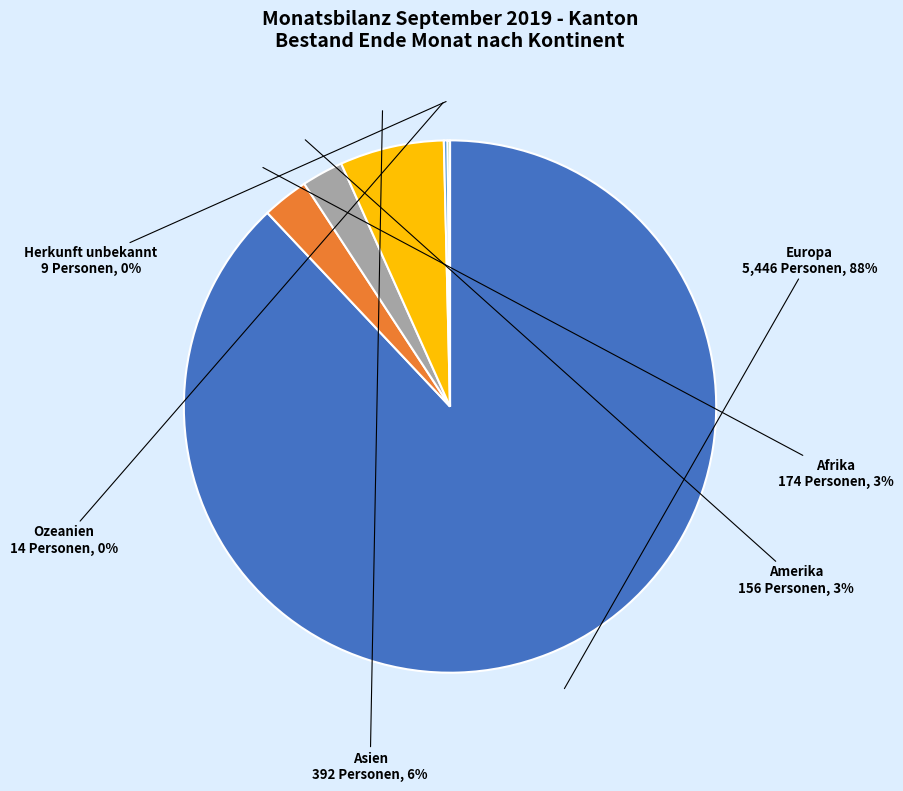

To the nearest percent, what is the difference between the largest and smallest slice percentages?

88%